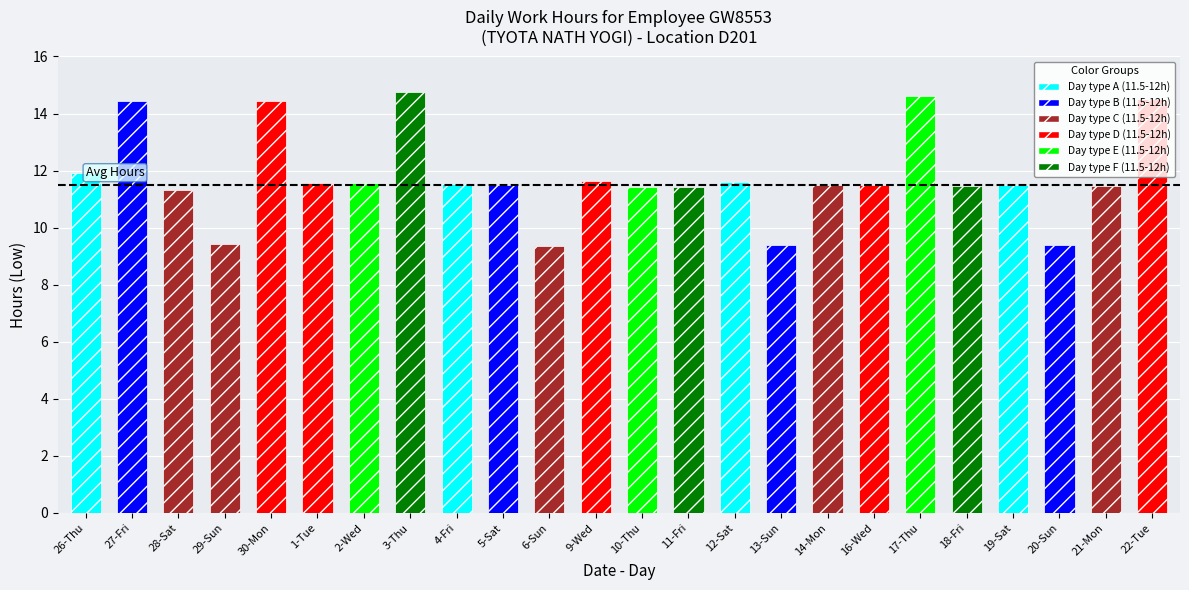

At which category does the chart reach its minimum across all series?

6-Sun